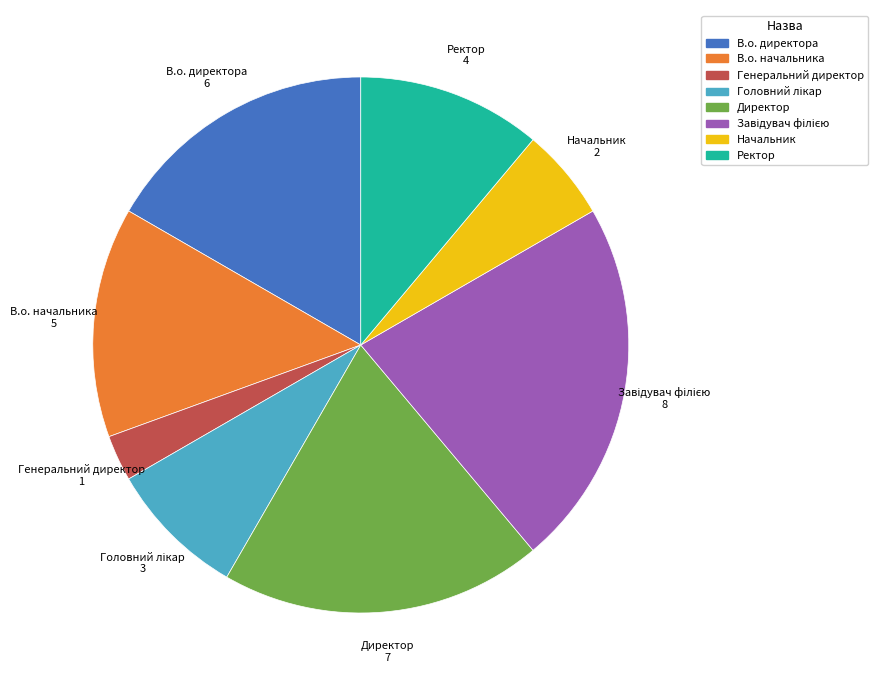

How many segments does this pie chart have?

8